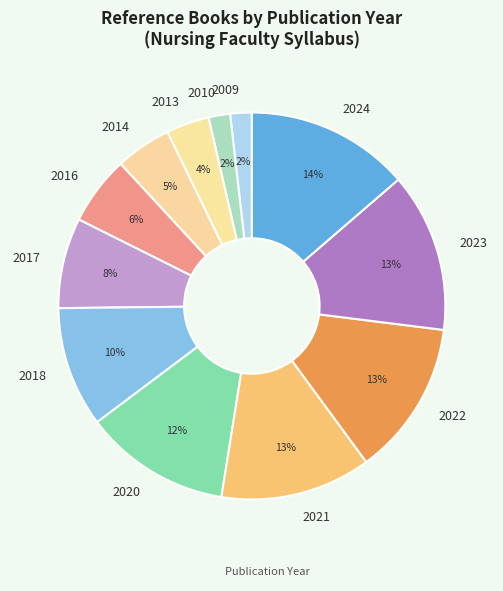

The 2017 slice represents 17% of the pie. True or false?

False